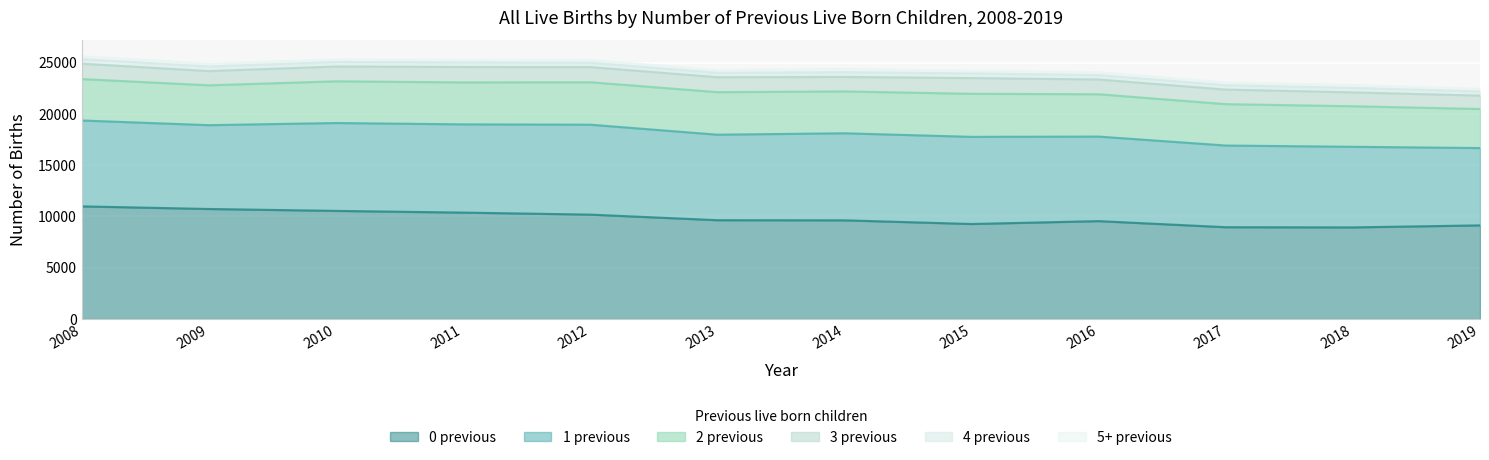

True or false: 0 previous and 3 previous intersect in this chart.

False